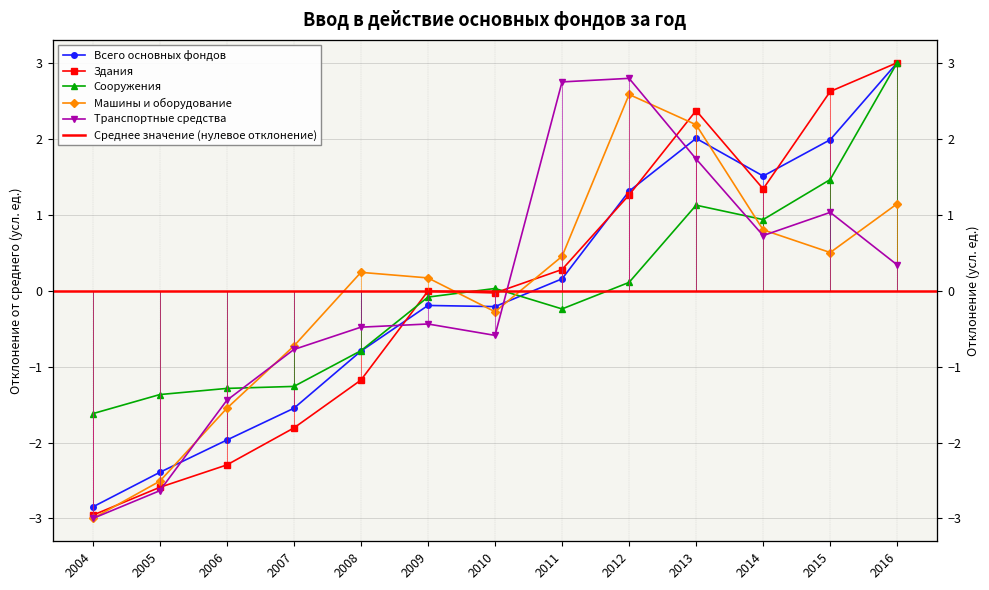

How many lines are shown in the chart?

5